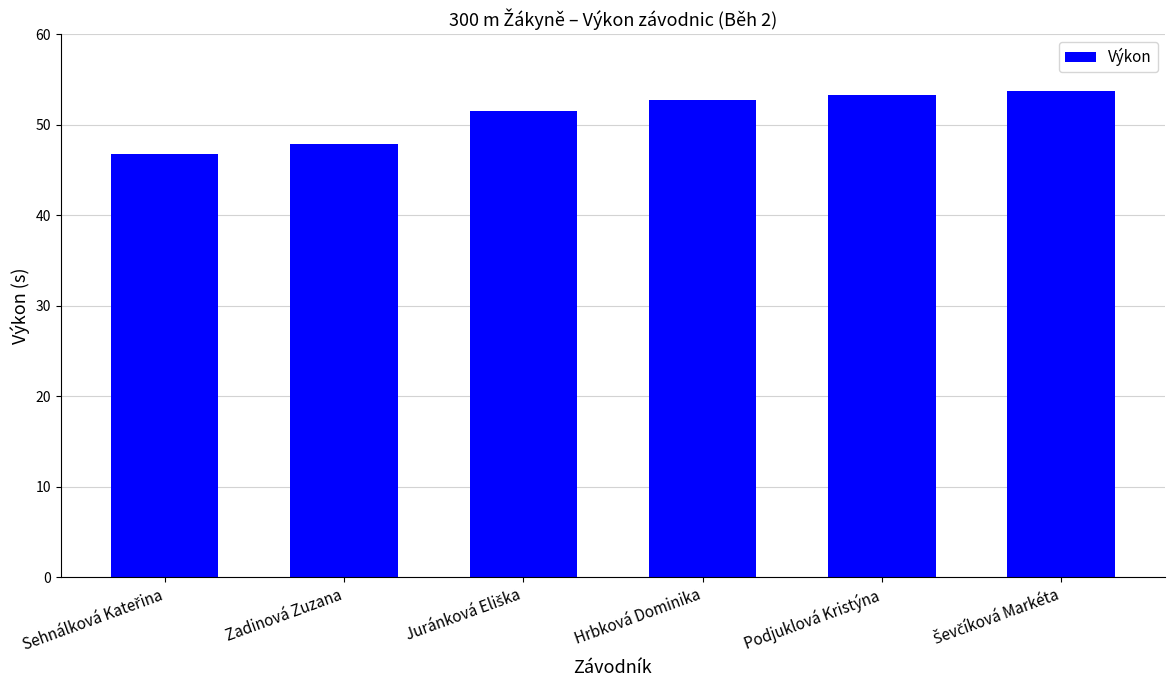

Between Hrbková Dominika and Zadinová Zuzana, which is larger?

Hrbková Dominika